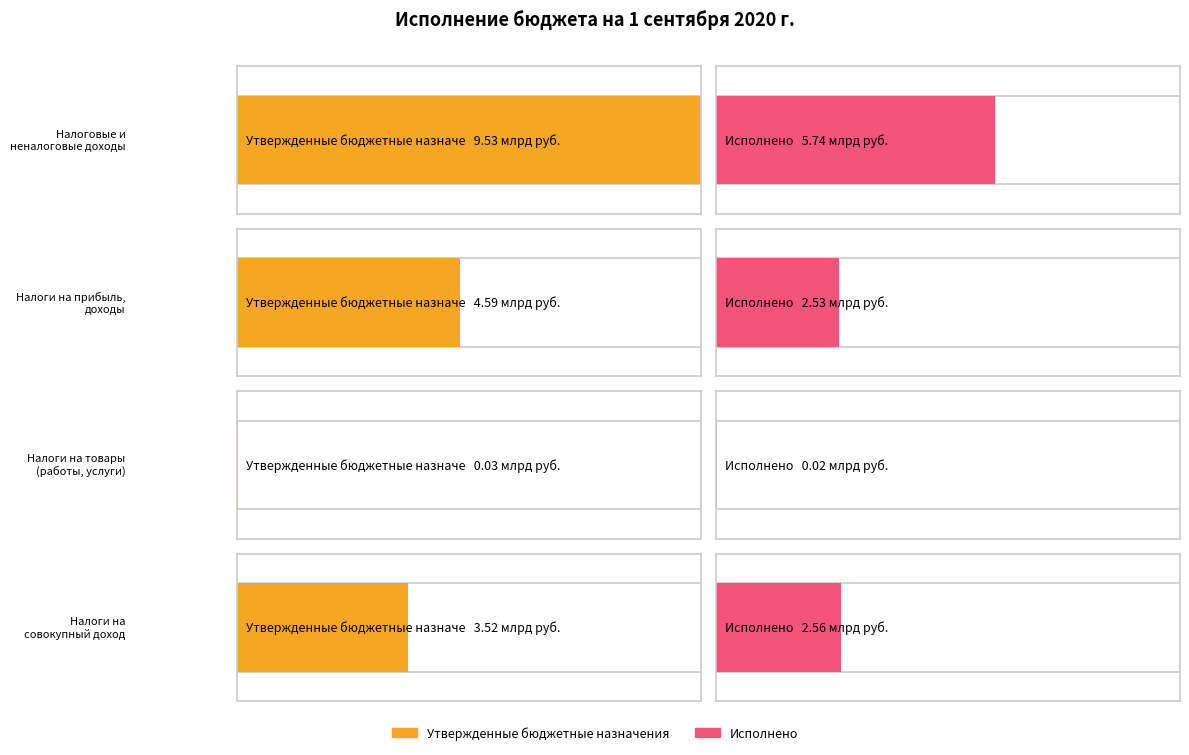

Which label corresponds to the largest value in the chart?

НАЛОГОВЫЕ И НЕНАЛОГОВЫЕ ДОХОДЫ